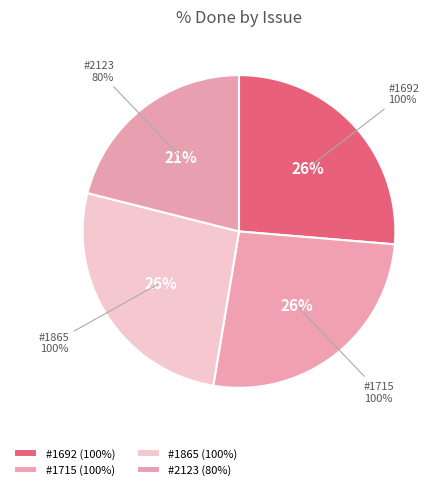

Does any single category account for the majority?

No